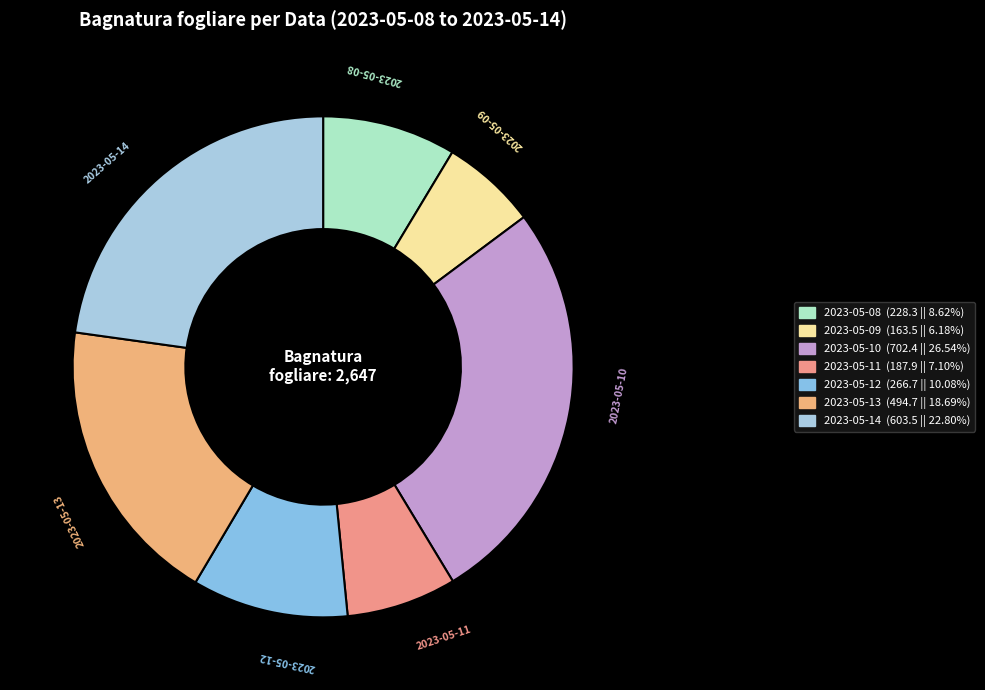

Rank the categories by value from highest to lowest.

2023-05-10, 2023-05-14, 2023-05-13, 2023-05-12, 2023-05-08, 2023-05-11, 2023-05-09